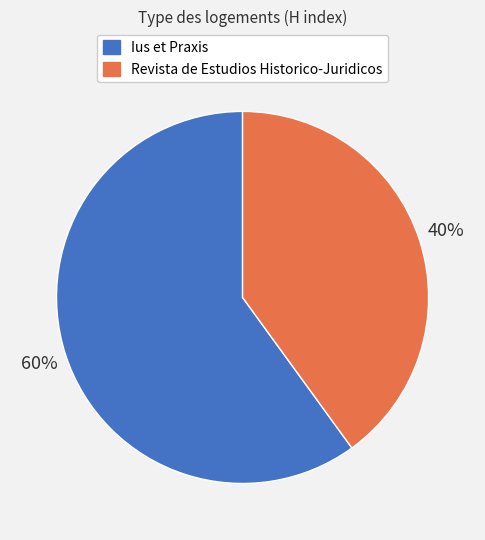

To the nearest percent, what is the difference between the largest and smallest slice percentages?

20%